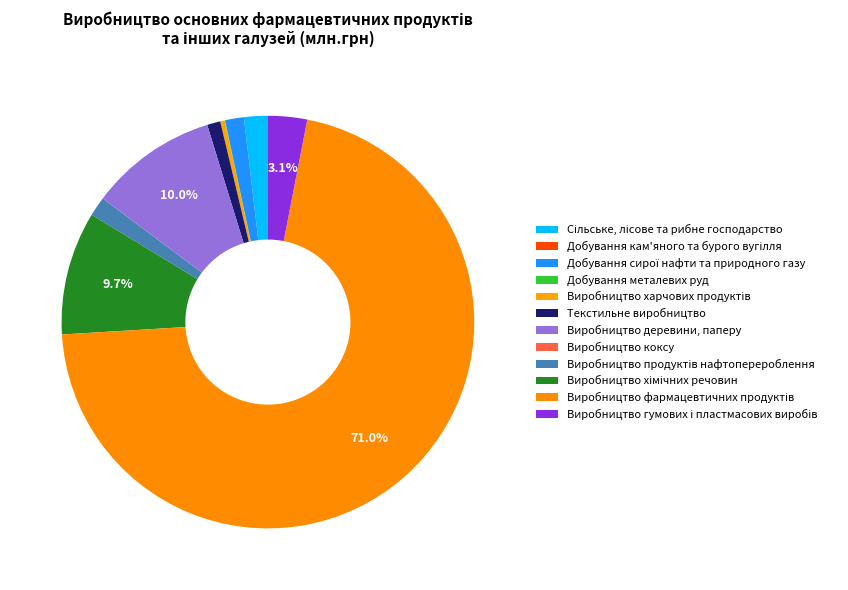

Is there a majority slice in this chart?

Yes